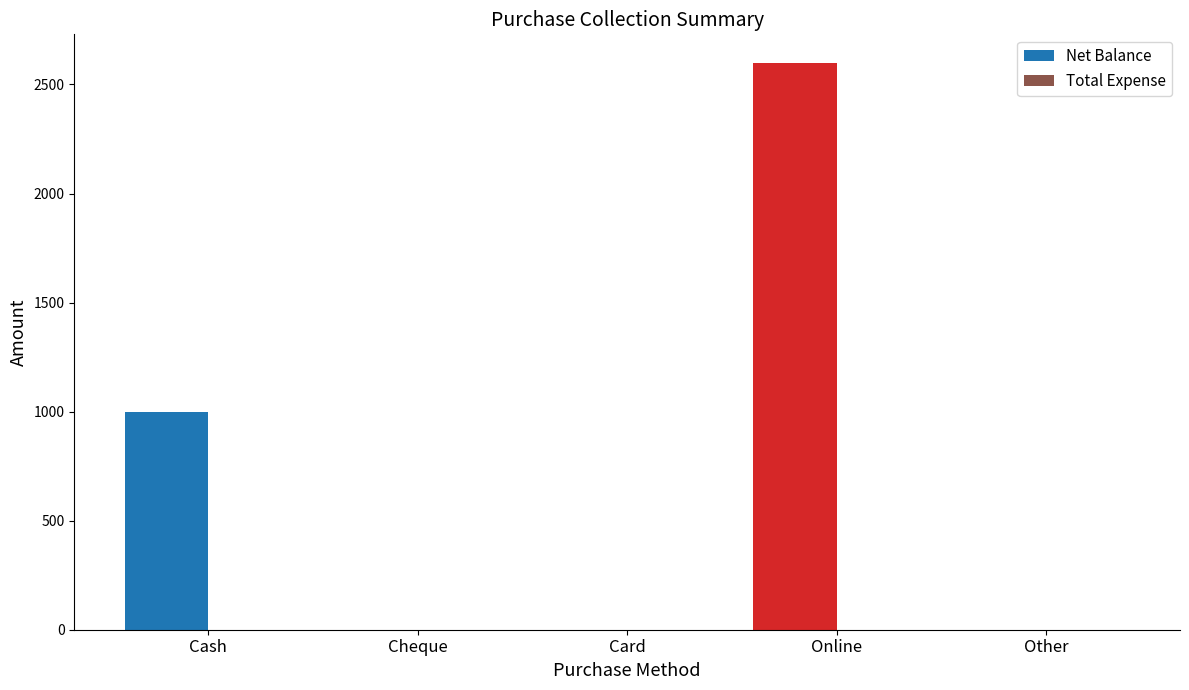

The value at Online is 4035. True or false?

False